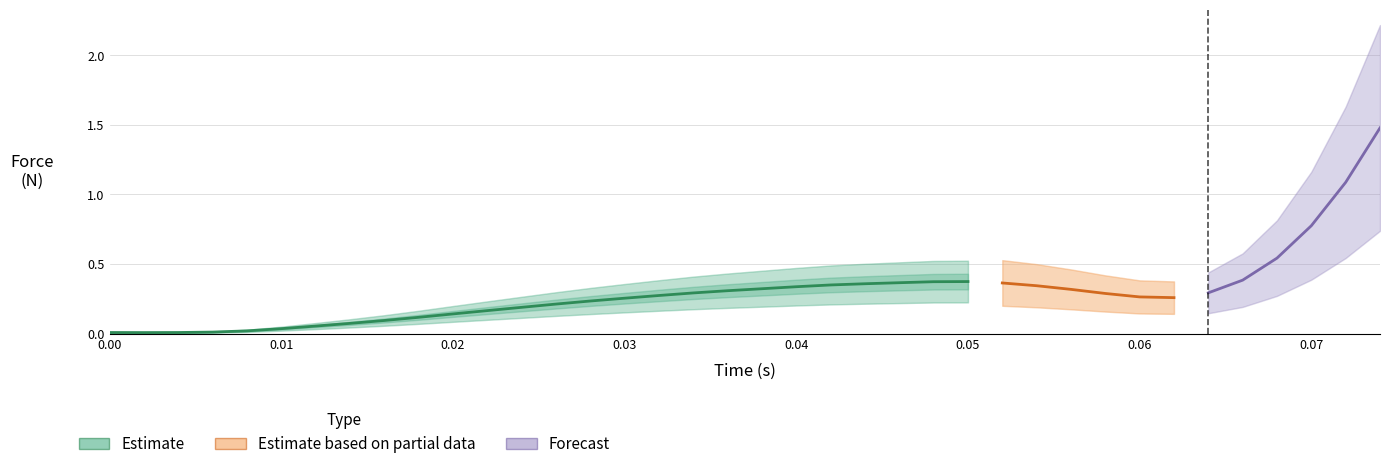

What value does the Force_upper series have at 26?

0.5